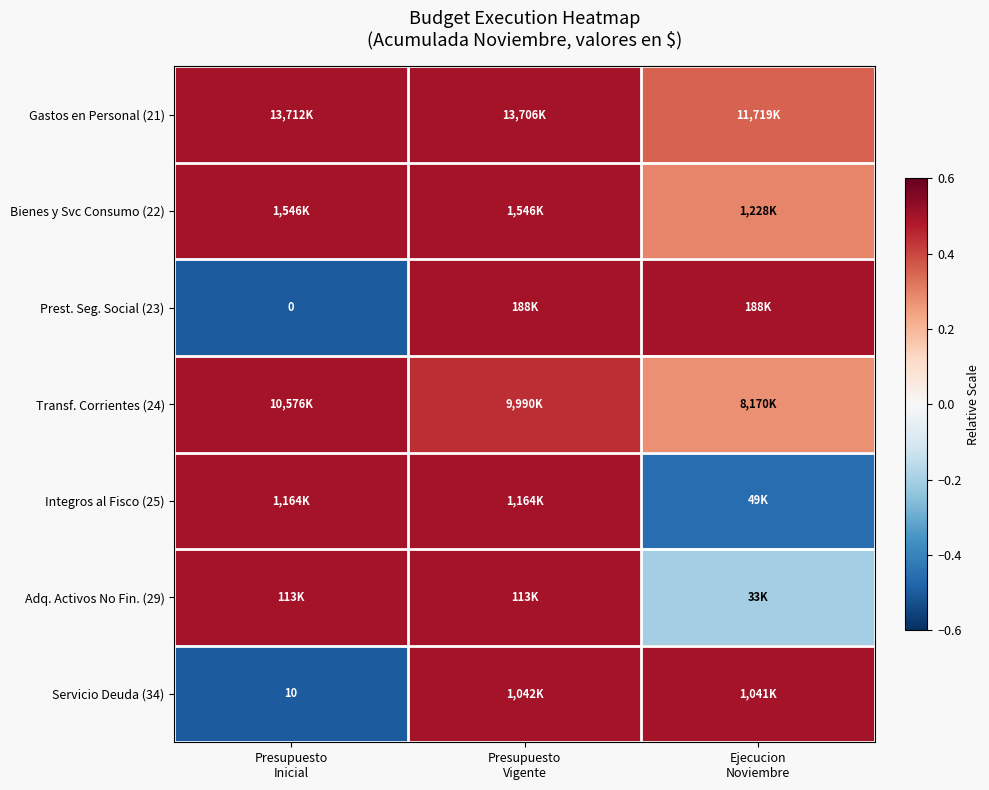

At how many categories does at least one series exceed 0?

3